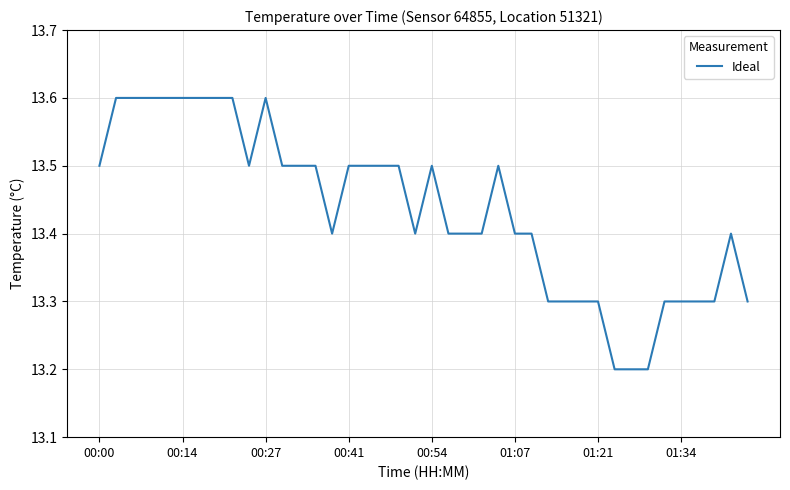

Reading left to right, transcribe all the data shown in this chart.

13.5	13.6	13.6	13.6	13.6	13.6	13.6	13.6	13.6	13.5	13.6	13.5	13.5	13.5	13.4	13.5	13.5	13.5	13.5	13.4	13.5	13.4	13.4	13.4	13.5	13.4	13.4	13.3	13.3	13.3	13.3	13.2	13.2	13.2	13.3	13.3	13.3	13.3	13.4	13.3